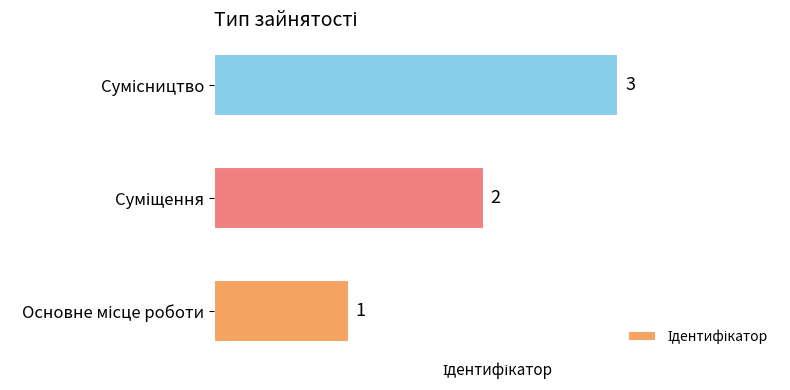

What is the greatest value displayed?

3